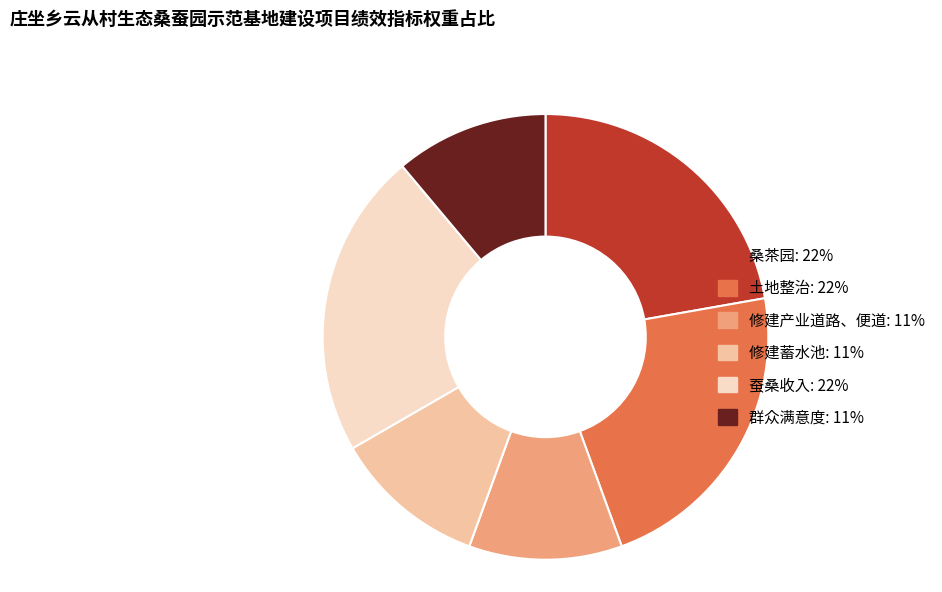

How many slices are in this pie chart?

6